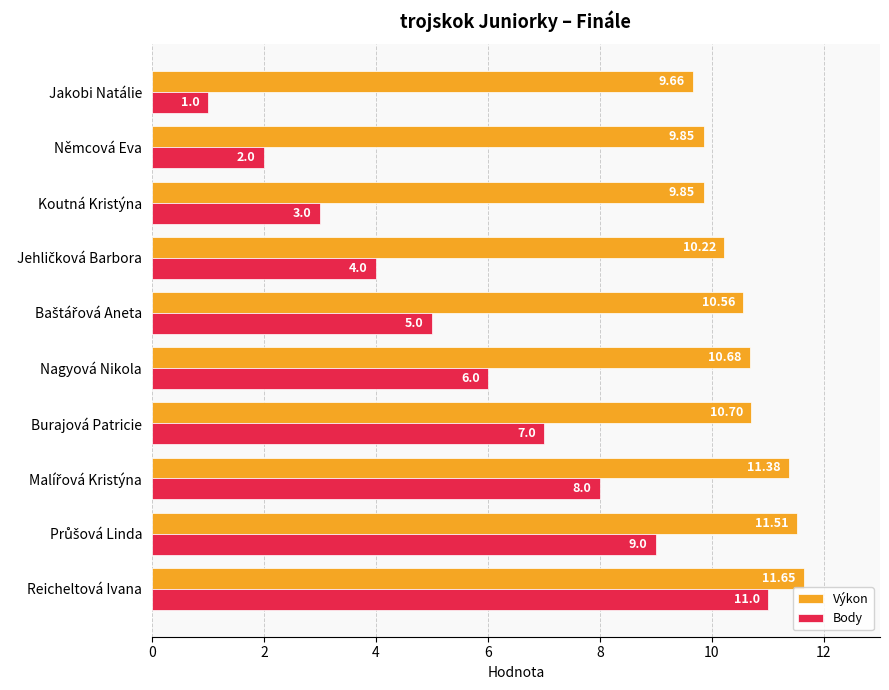

Which series has the largest total across all categories?

Výkon